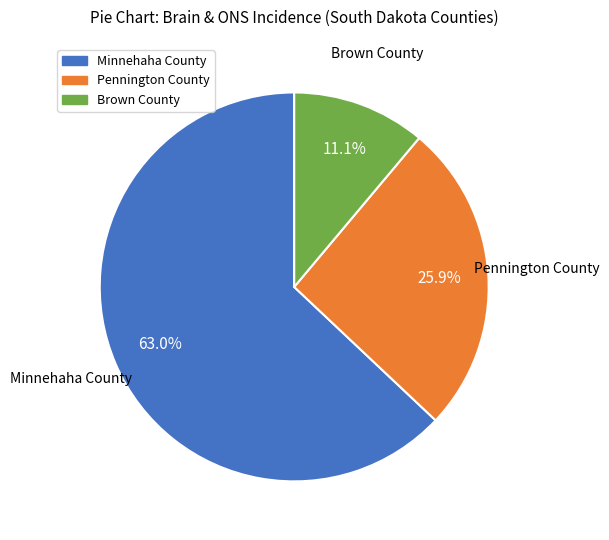

To the nearest percent, what percentage of the pie is Brown County?

11%